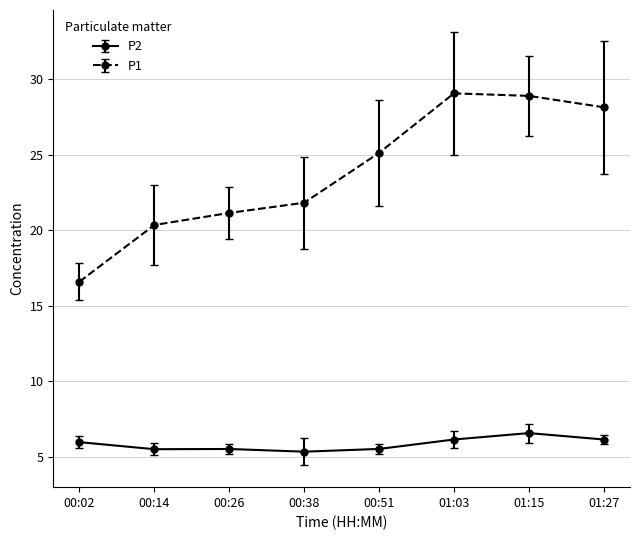

Does the chart have visible grid lines?

Yes